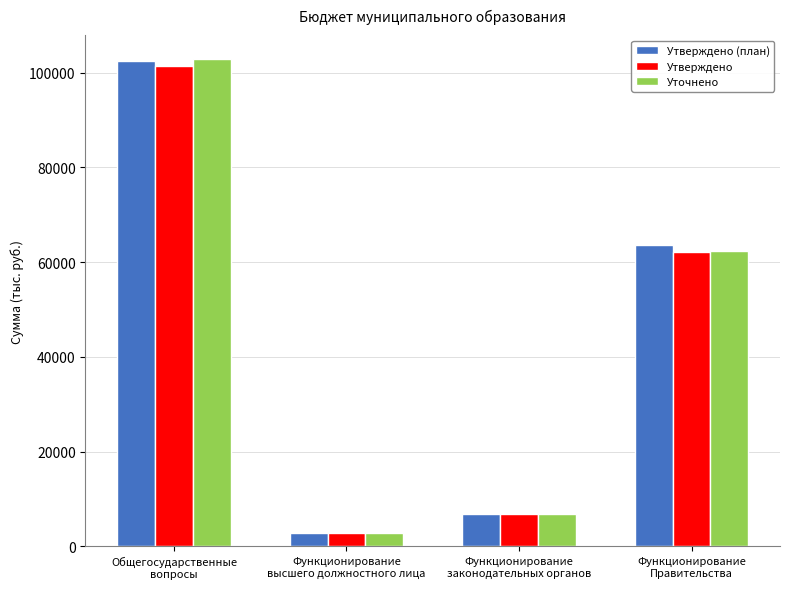

What is the sum of all Уточнено values?

174892.7